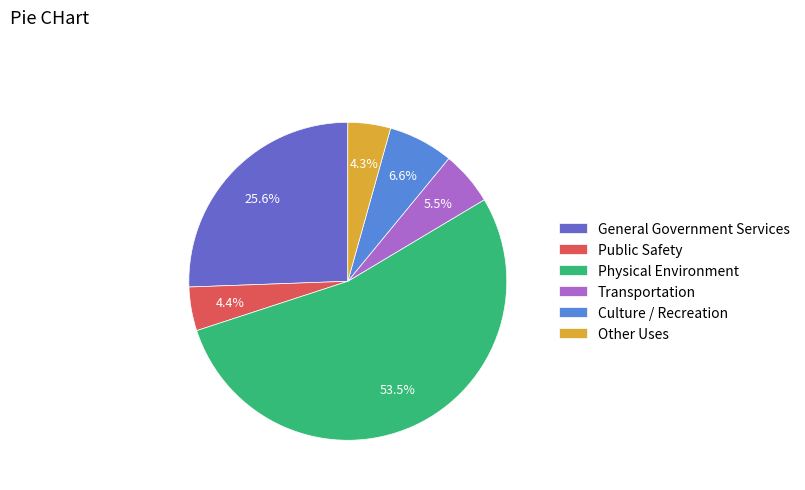

To the nearest percent, what is the combined percentage of Other Uses and Transportation?

10%